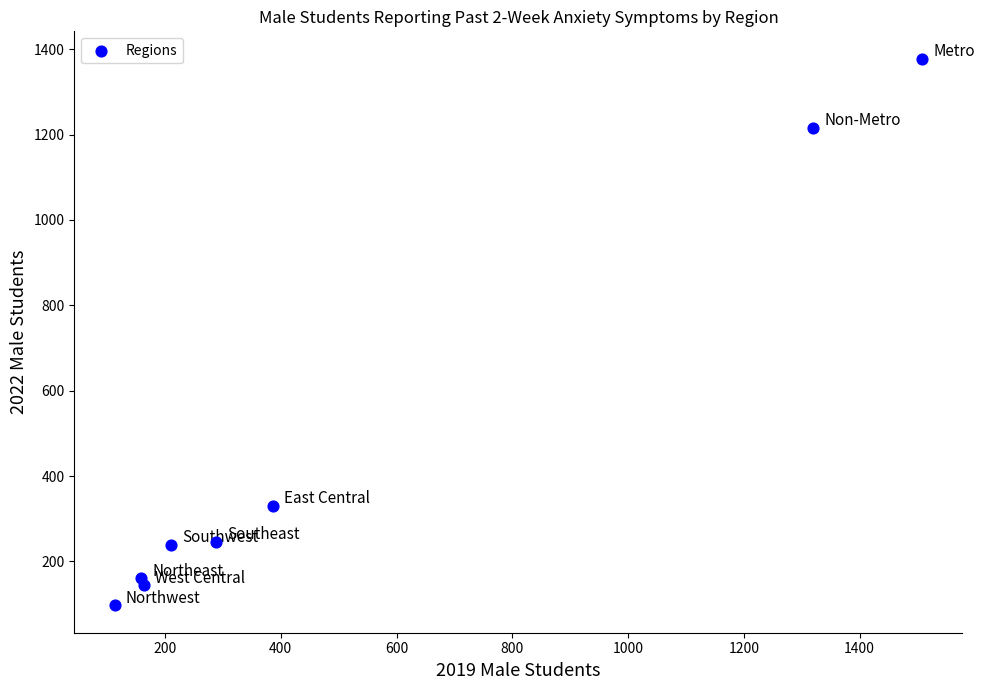

What is the range of X values (max minus min)?

1395